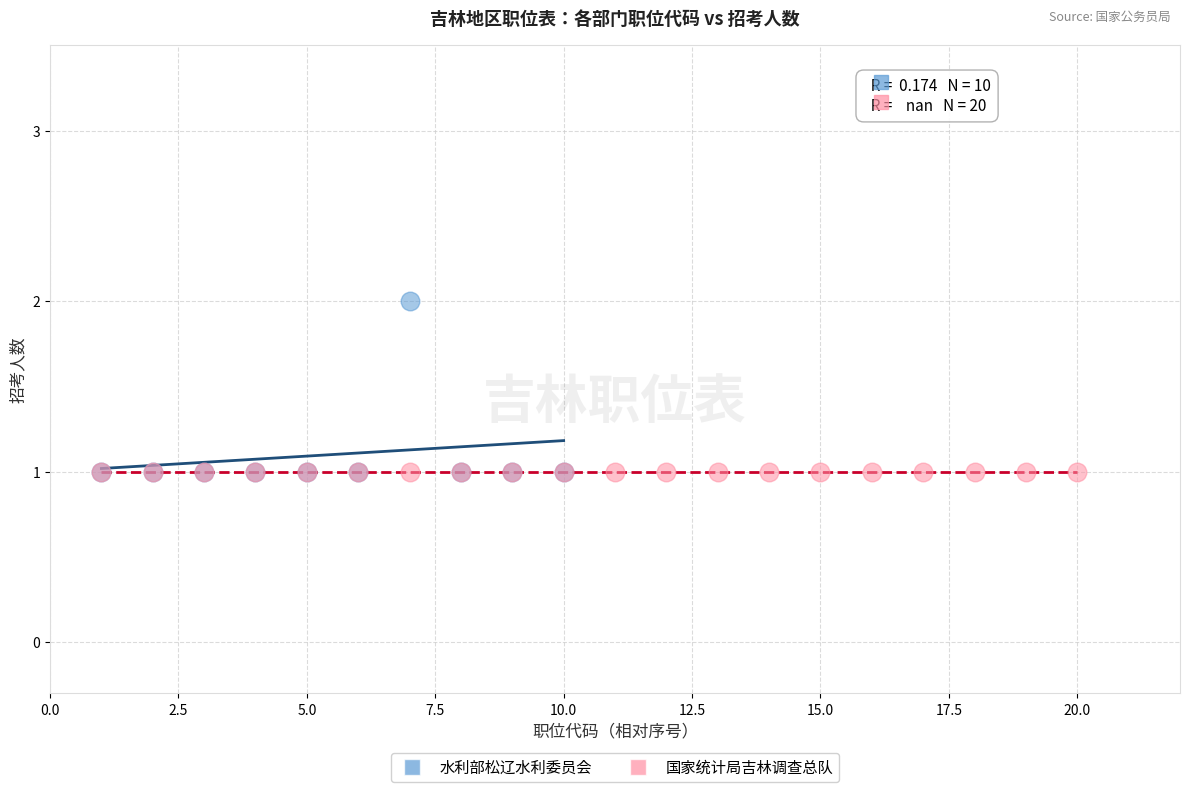

Which series contains the highest Y value?

水利部松辽水利委员会